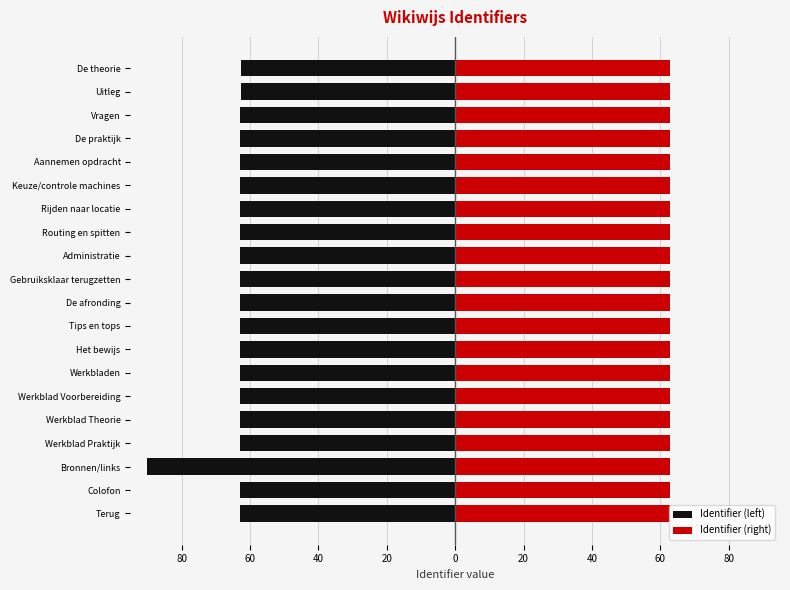

Rank the series at Terug from highest to lowest value.

Identifier (right), Identifier (left)